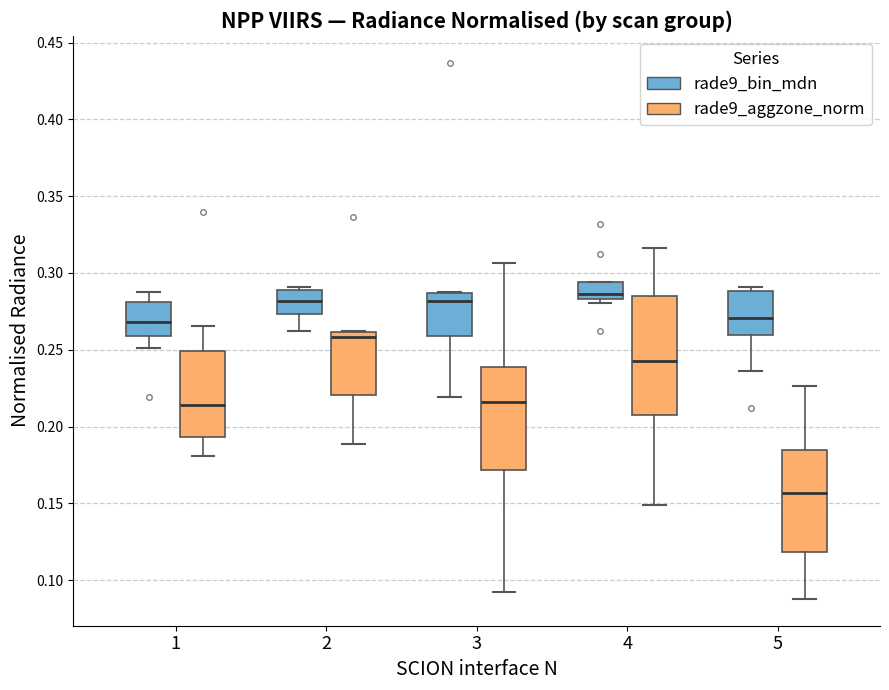

Reading left to right, transcribe this box plot: for each box, give where its median line is, the range the box spans, and where its two whiskers end, as read against the y-axis. The values are not printed on the chart, so give them approximately, as read against the axis.

1 (rade9_bin_mdn): median 0.270, box 0.260 to 0.280, whiskers 0.250 to 0.285
1 (rade9_aggzone_norm): median 0.215, box 0.195 to 0.250, whiskers 0.180 to 0.265
2 (rade9_bin_mdn): median 0.280, box 0.275 to 0.290, whiskers 0.260 to 0.290 (just above the box's upper edge)
2 (rade9_aggzone_norm): median 0.260 (just below the box's upper edge), box 0.220 to 0.260, whiskers 0.190 to 0.260
3 (rade9_bin_mdn): median 0.280, box 0.260 to 0.285, whiskers 0.220 to 0.285
3 (rade9_aggzone_norm): median 0.215, box 0.170 to 0.240, whiskers 0.090 to 0.305
4 (rade9_bin_mdn): median 0.285 (just above the box's lower edge), box 0.285 to 0.295, whiskers 0.280 to 0.295
4 (rade9_aggzone_norm): median 0.245, box 0.210 to 0.285, whiskers 0.150 to 0.315
5 (rade9_bin_mdn): median 0.270, box 0.260 to 0.290, whiskers 0.235 to 0.290 (just above the box's upper edge)
5 (rade9_aggzone_norm): median 0.155, box 0.120 to 0.185, whiskers 0.090 to 0.225